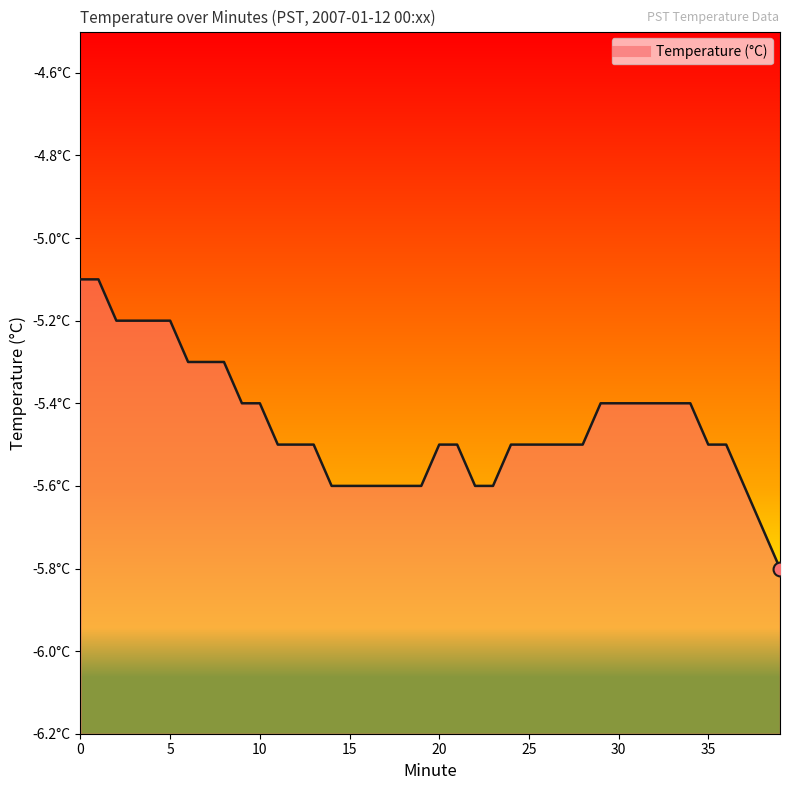

Does the chart display data point markers on the line(s)?

No